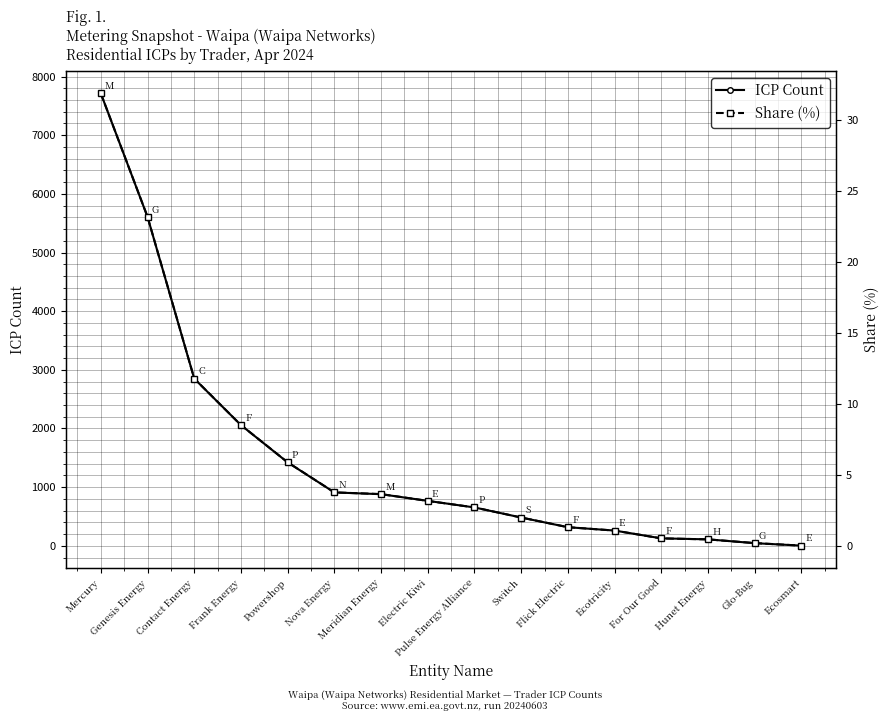

How many series are shown in this chart?

2